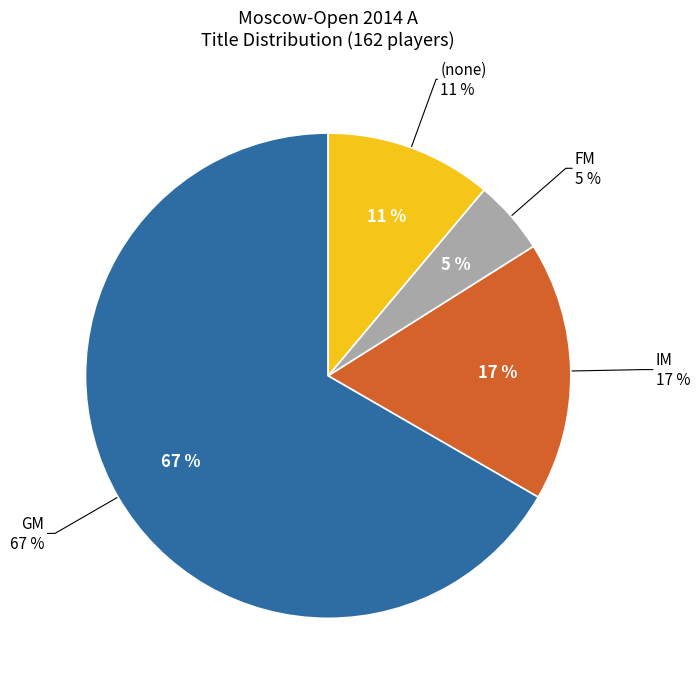

Count the number of slices in the pie.

4